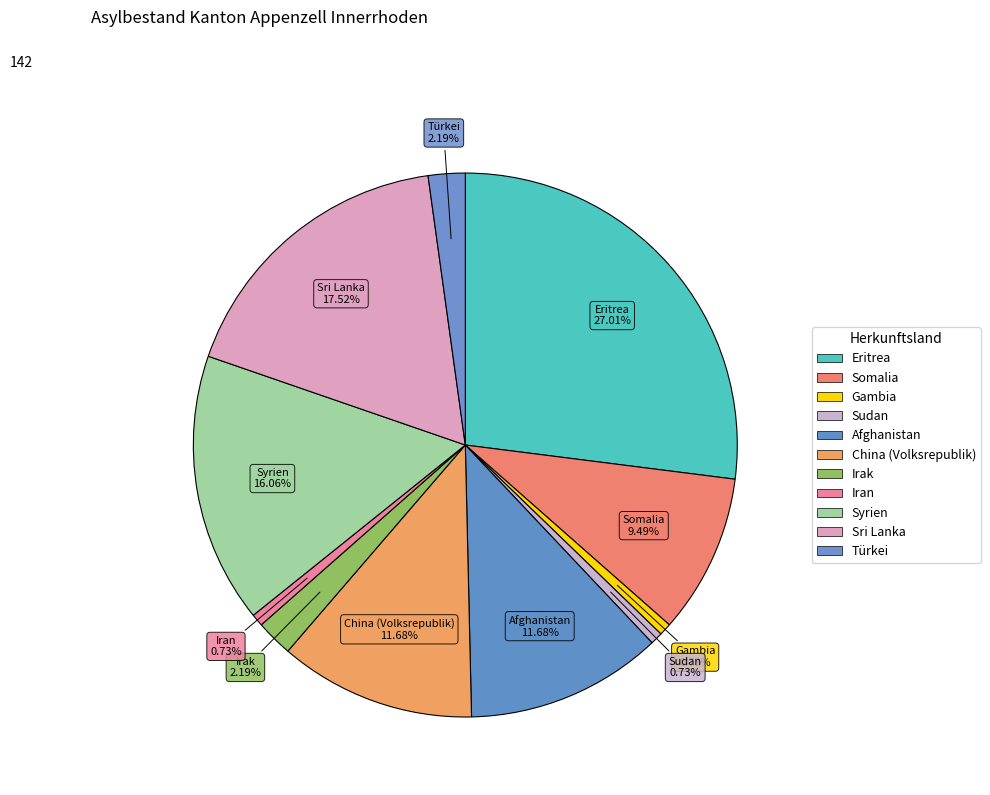

How many slices are in this pie chart?

11